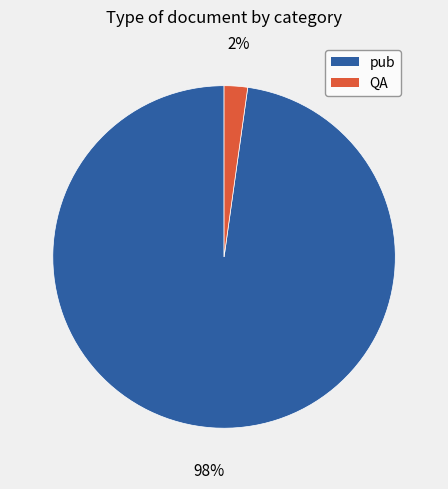

The pub slice represents 98% of the pie. True or false?

True